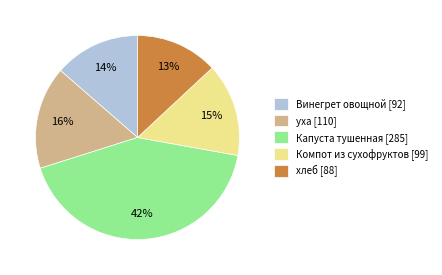

Is there any slice that represents more than half of the pie?

No